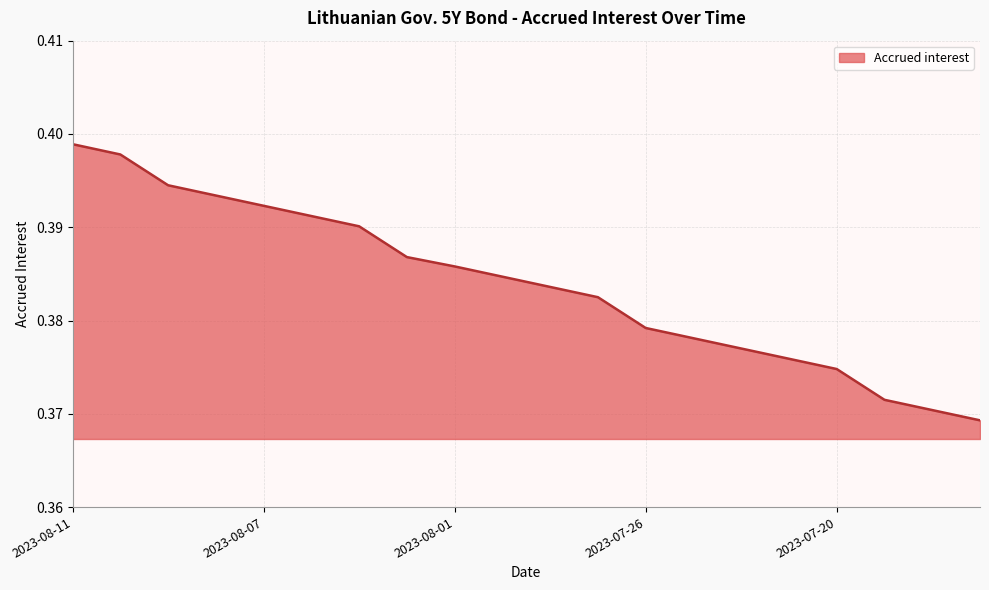

At which category does the chart reach its minimum across all series?

2023-07-17